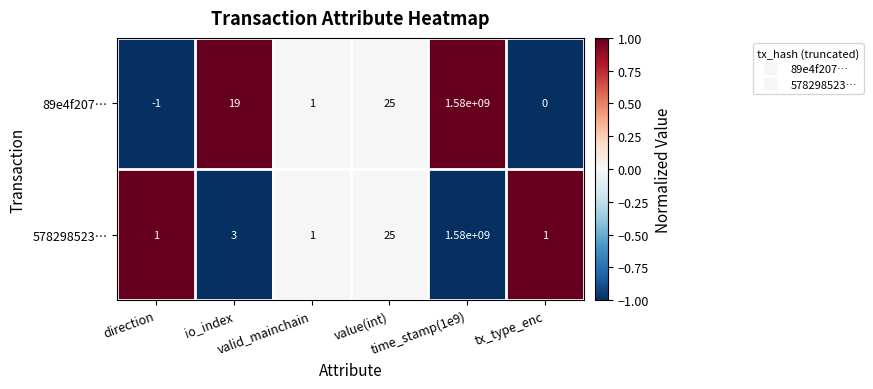

What is the average value of the 89e4f207… series?

263333341